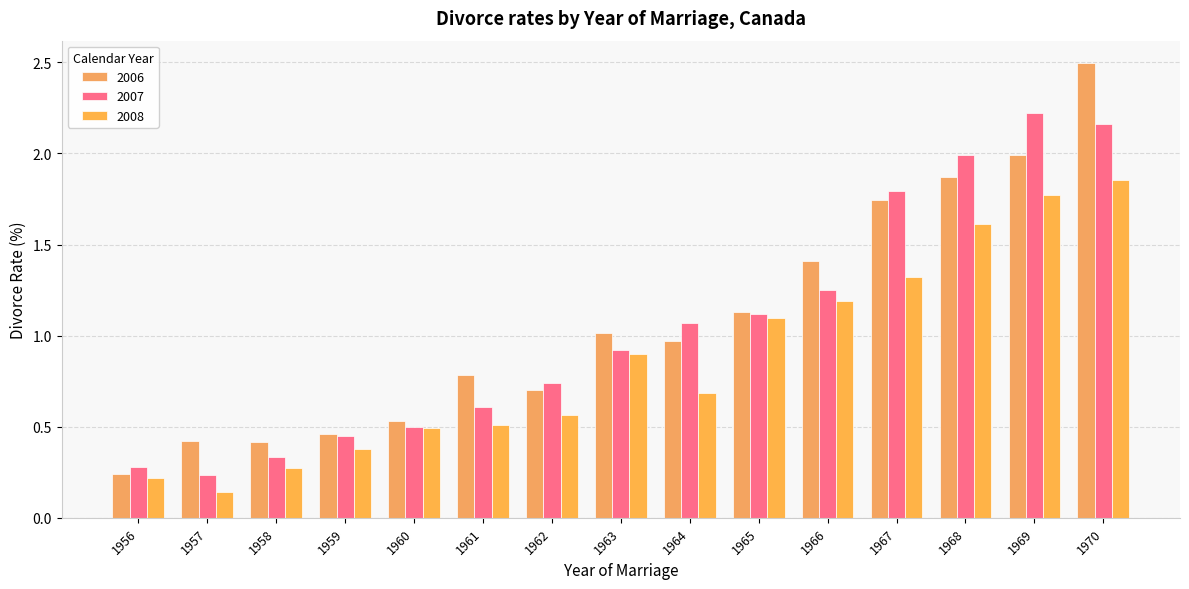

How many data points does each series have?

15